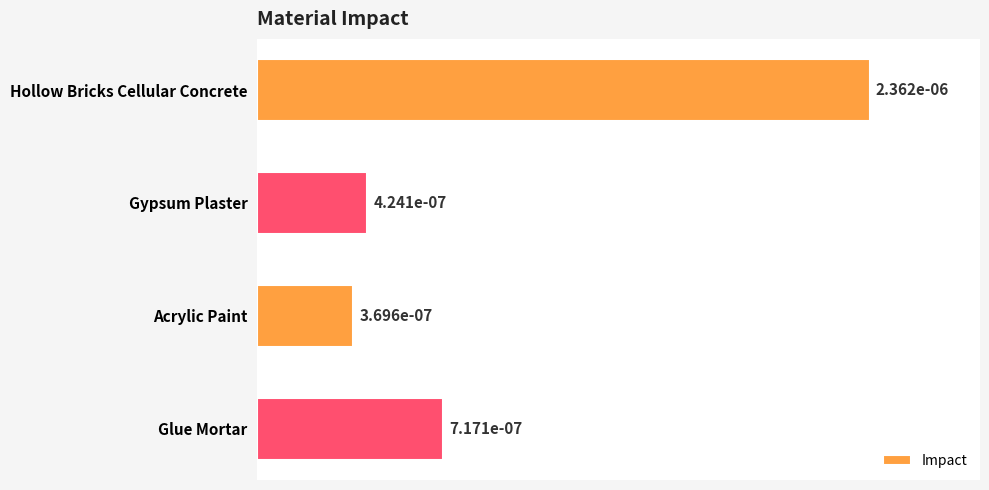

Are the bars horizontal?

Yes